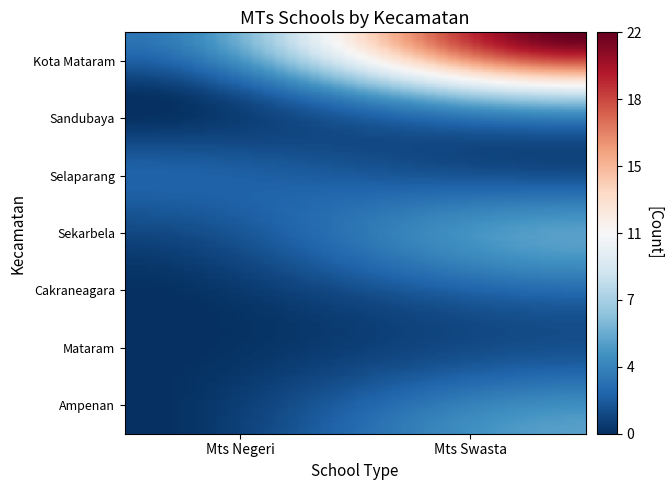

List the labels in order of Kota Mataram value, largest first.

Mts Swasta, Mts Negeri